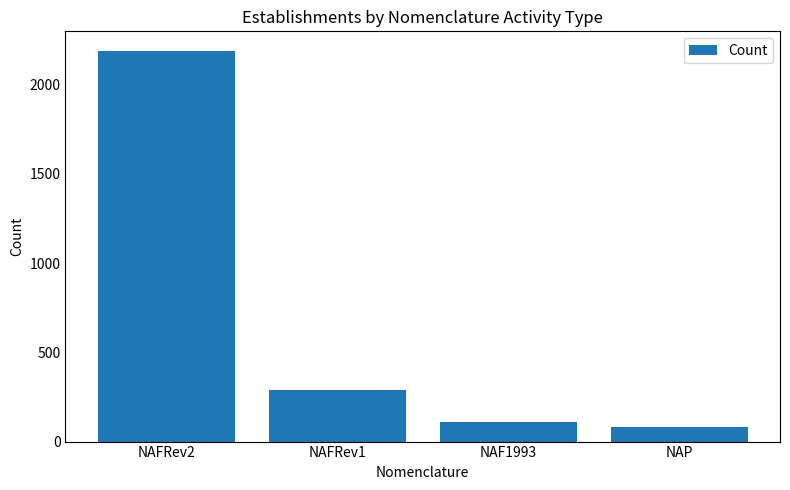

Is it true that the value at NAFRev2 is 2189?

True